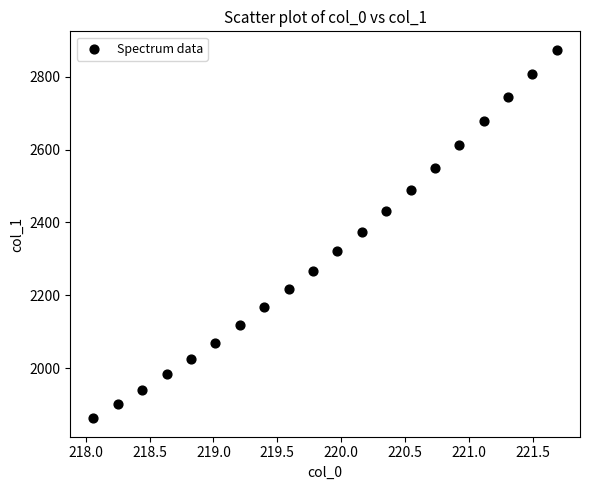

What is the range of Y values (max minus min)?

1011.9